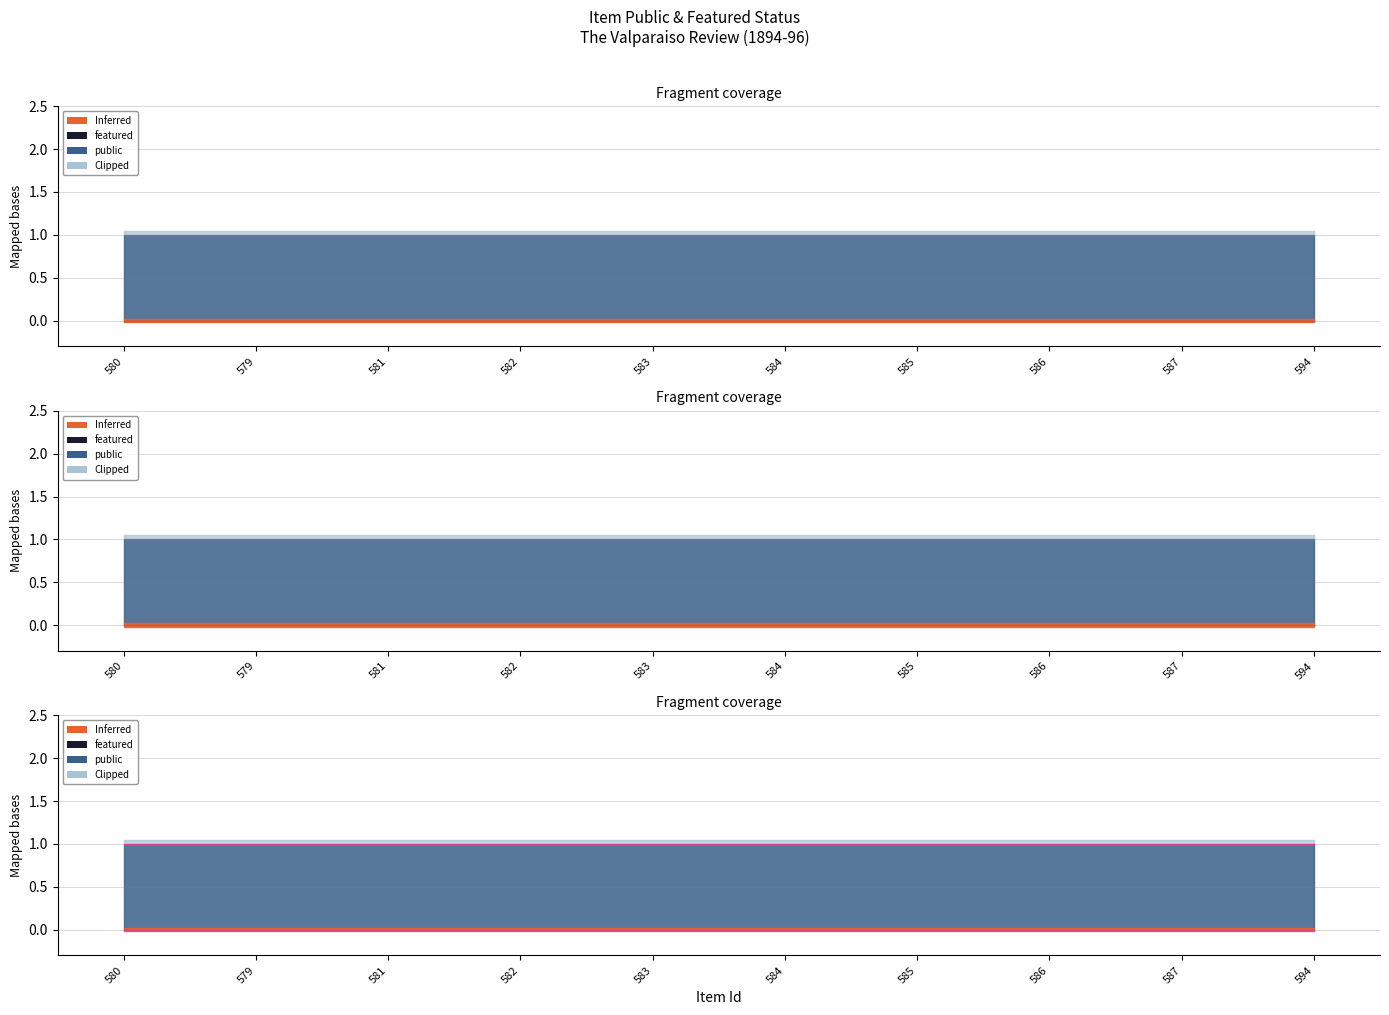

True or false: featured has more than 0 points higher than both neighbors.

False